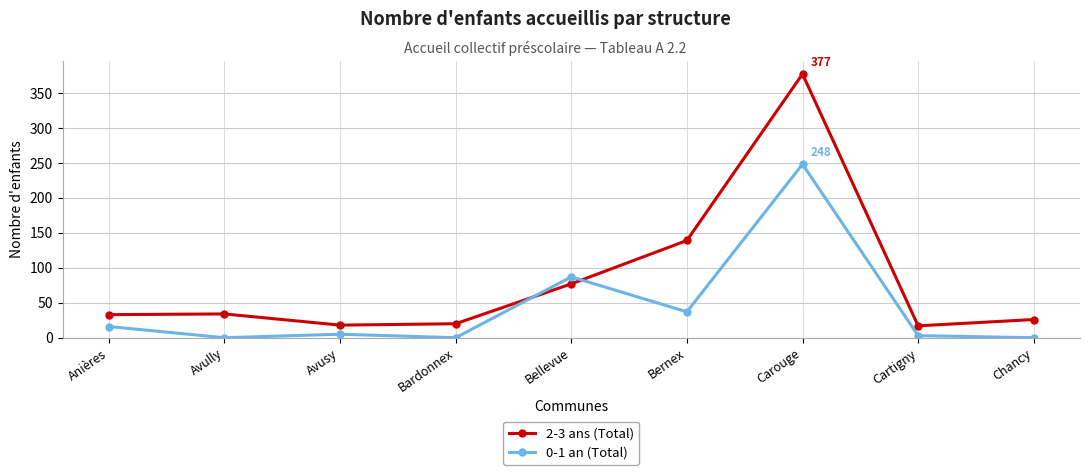

Rank the series by their average value, from highest to lowest.

2-3 ans (Total), 0-1 an (Total)